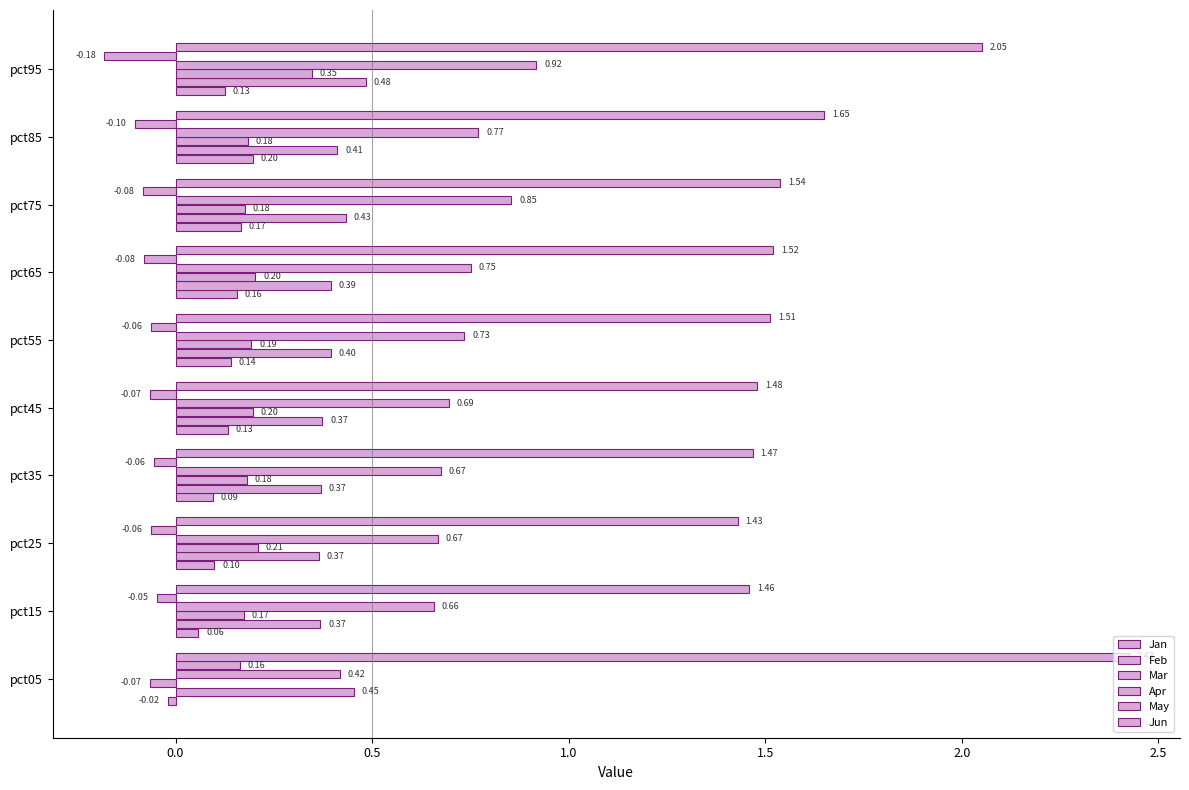

How many values in the Jan series exceed 0?

9